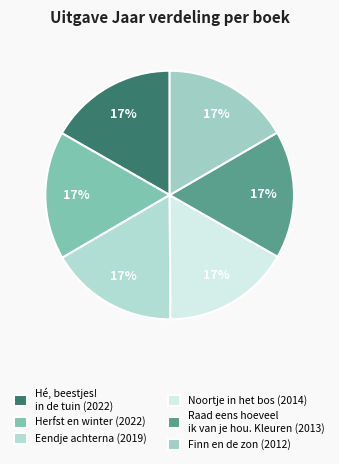

Combined, do Herfst en winter and Hé, beestjes! in de tuin account for over 50%?

No